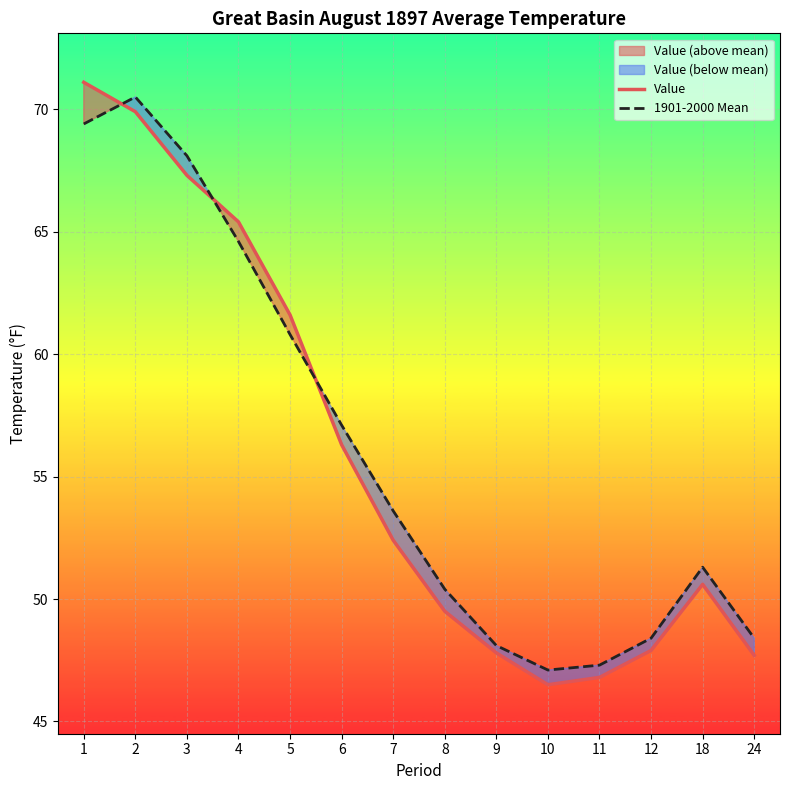

Is the value of 1901-2000 Mean at 2 greater than the value of Value at 7?

Yes